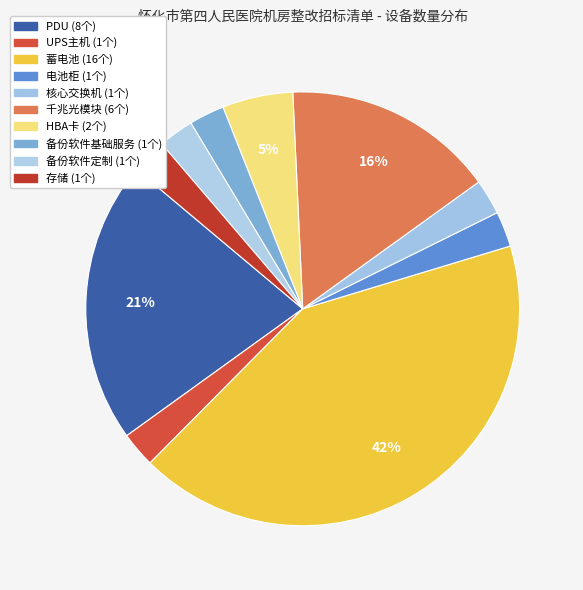

Count the number of slices in the pie.

10